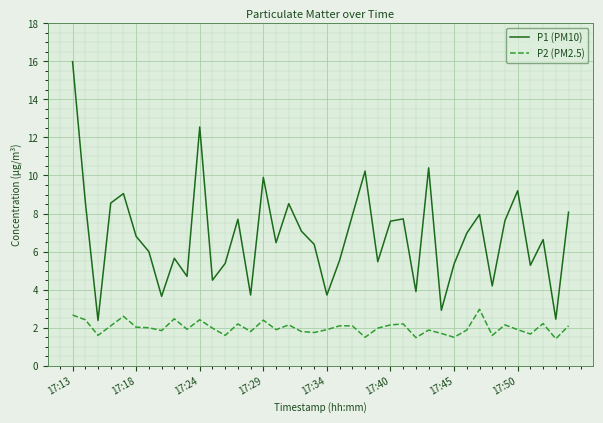

Which series has the largest total across all categories?

P1 (PM10)